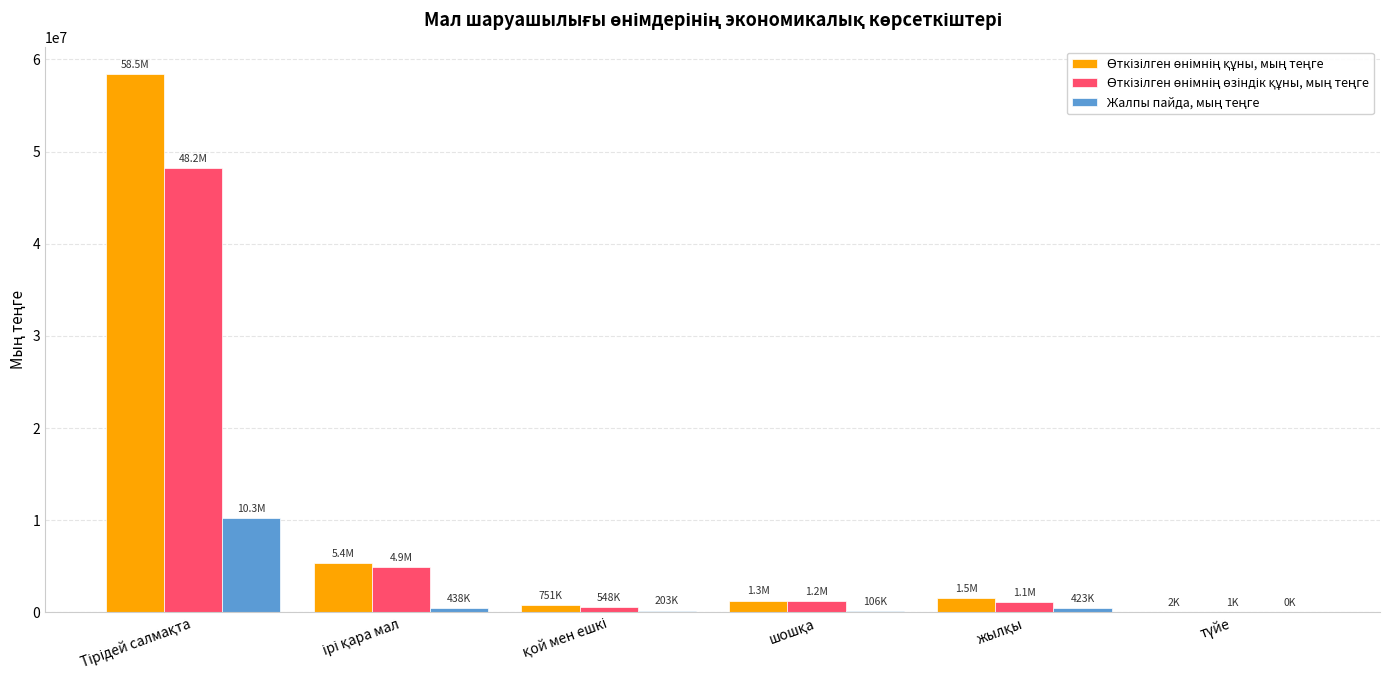

At which label does Өткізілген өнімнің өзіндік құны, мың теңге reach its minimum?

түйе